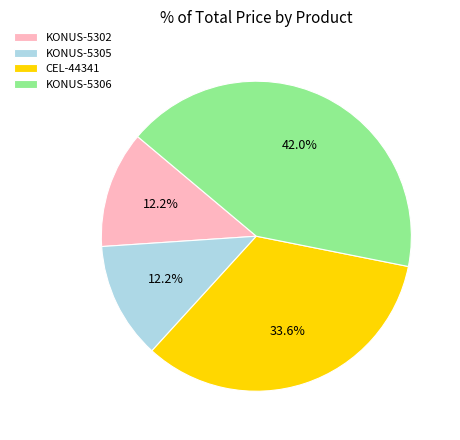

What percentage is NOT represented by KONUS-5305?

87.8%